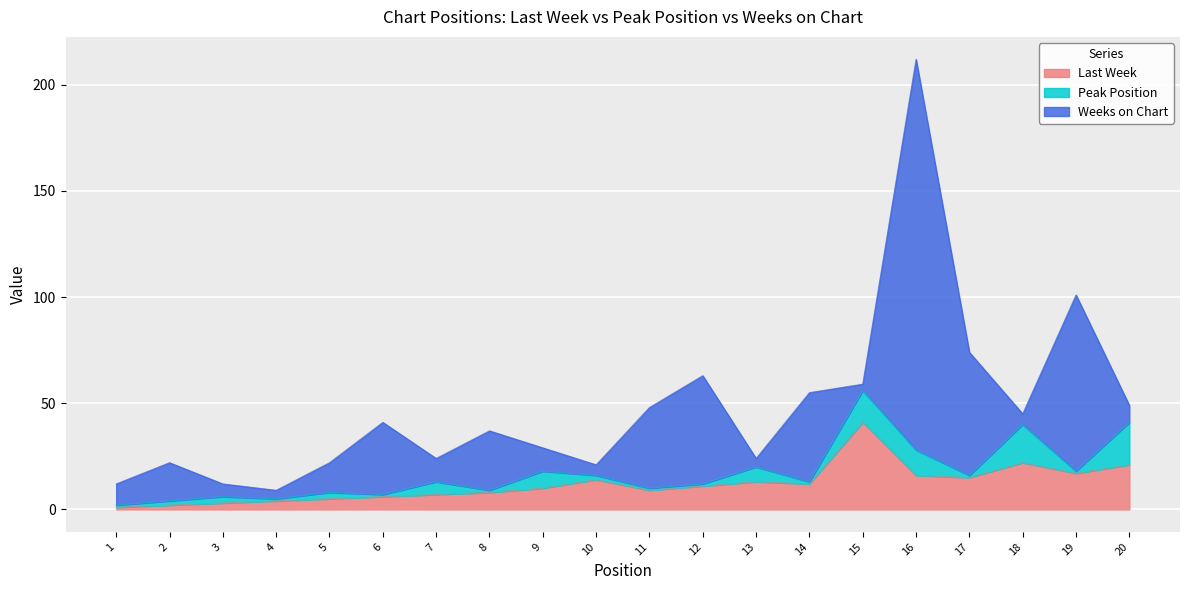

What are all the series names shown in the legend?

Last Week, Peak Position, Weeks on Chart